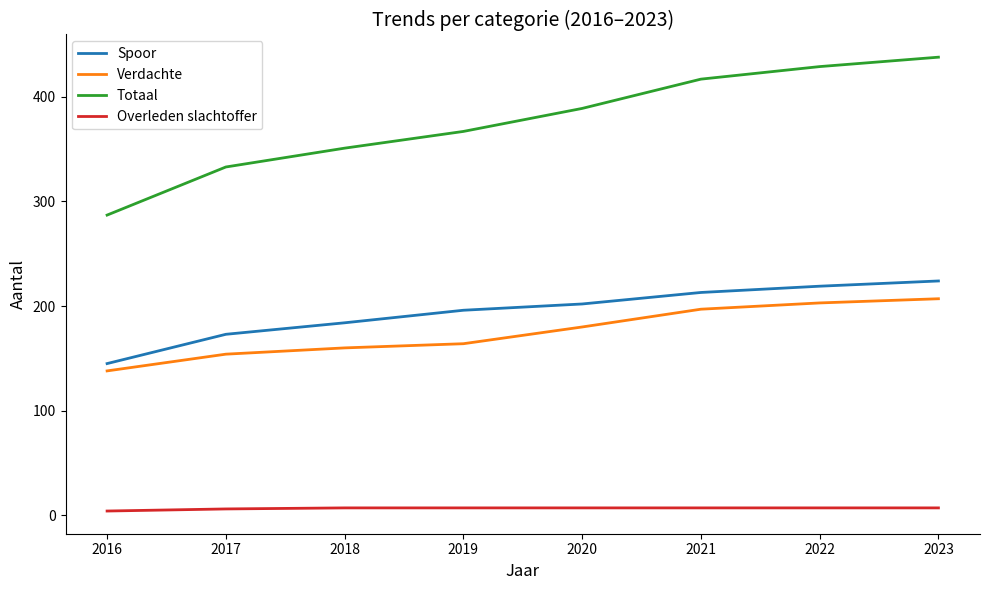

Rank the series at 2018 from highest to lowest value.

Totaal, Spoor, Verdachte, Overleden slachtoffer